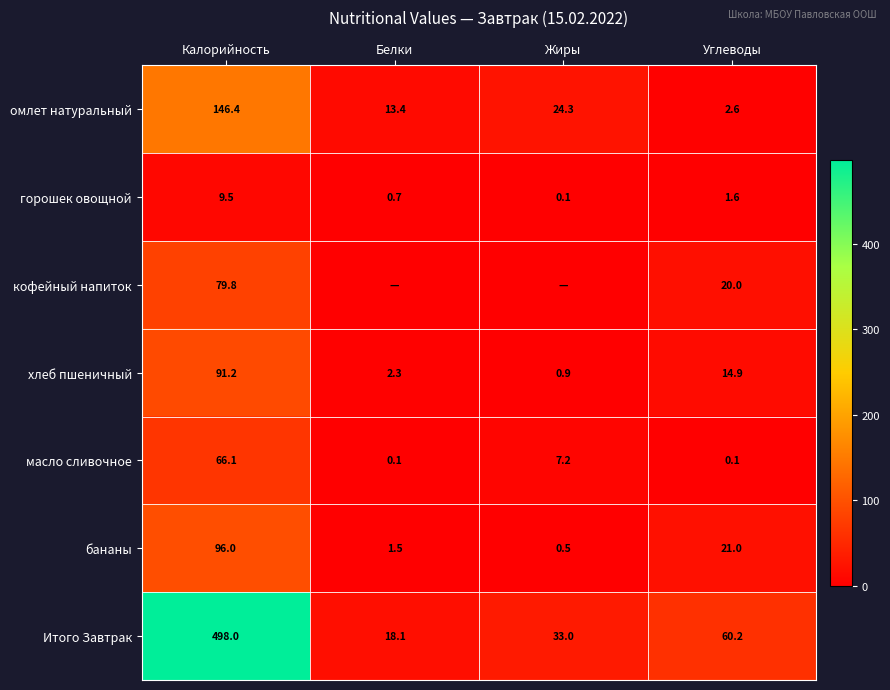

What is the lowest value of the омлет натуральный series?

2.6